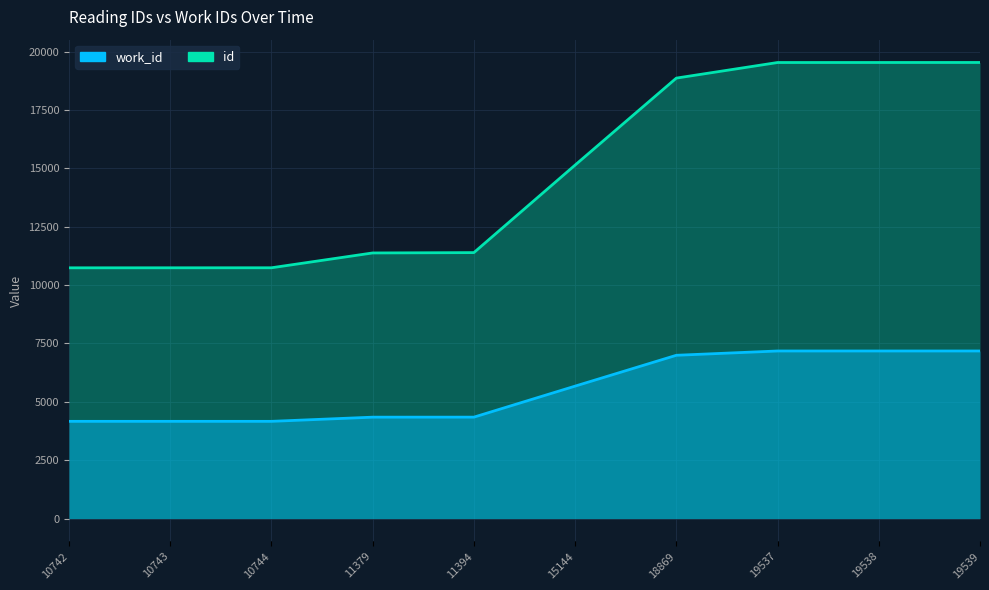

Rank the series at 11379 from highest to lowest value.

id, work_id